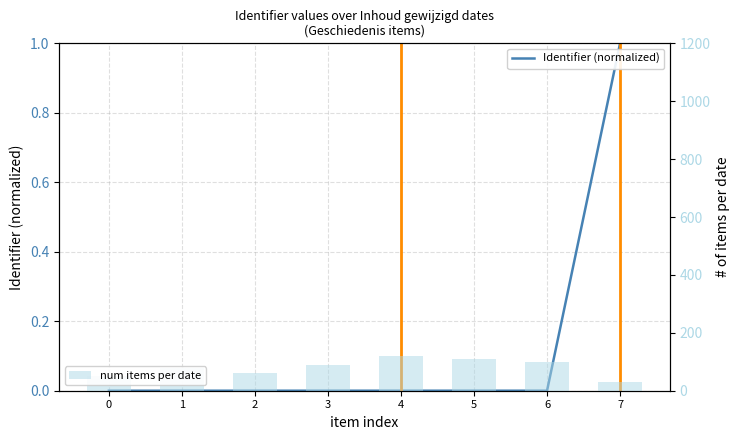

Reading right to left, transcribe all the data shown in this chart.

Identifier (normalized): 7=1.0	6=0.0	5=0.0	4=0.0	3=0.0	2=0.0	1=0.0	0=0.0
num items per date: 7=30.0	6=100.0	5=110.0	4=120.0	3=90.0	2=60.0	1=80.0	0=50.0